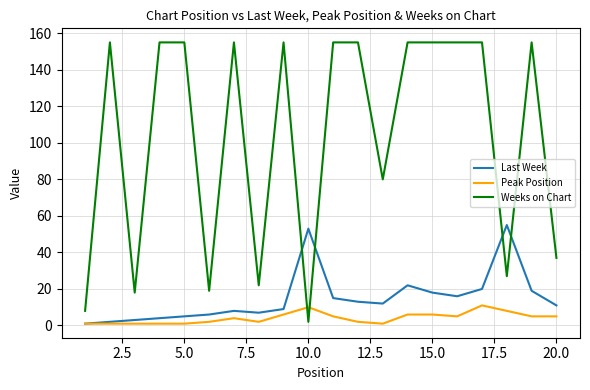

Rank the series by their maximum value, from highest to lowest.

Weeks on Chart, Last Week, Peak Position